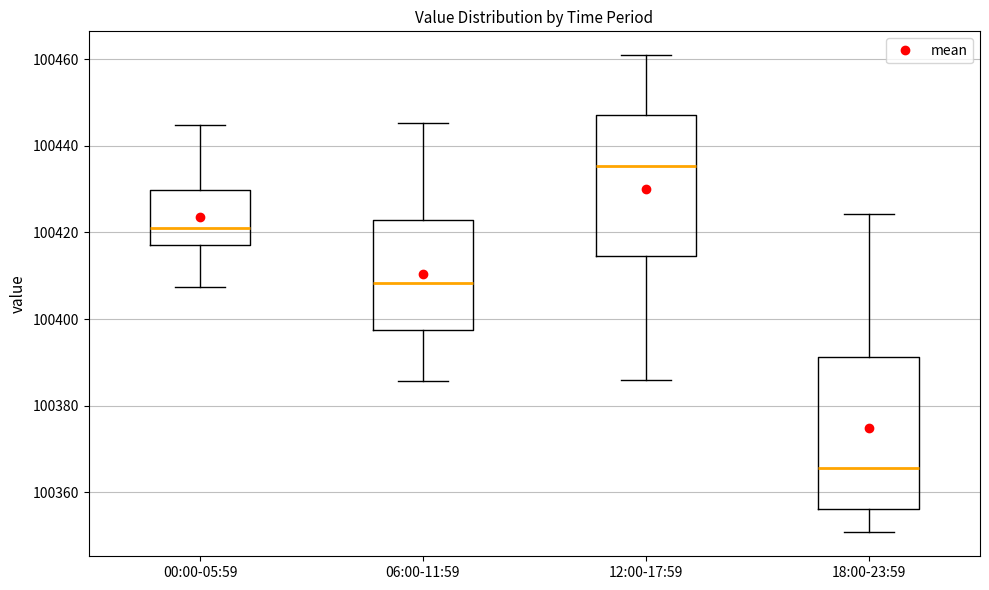

Comparing the boxes themselves (not the whiskers), which one is the tallest?

18:00-23:59